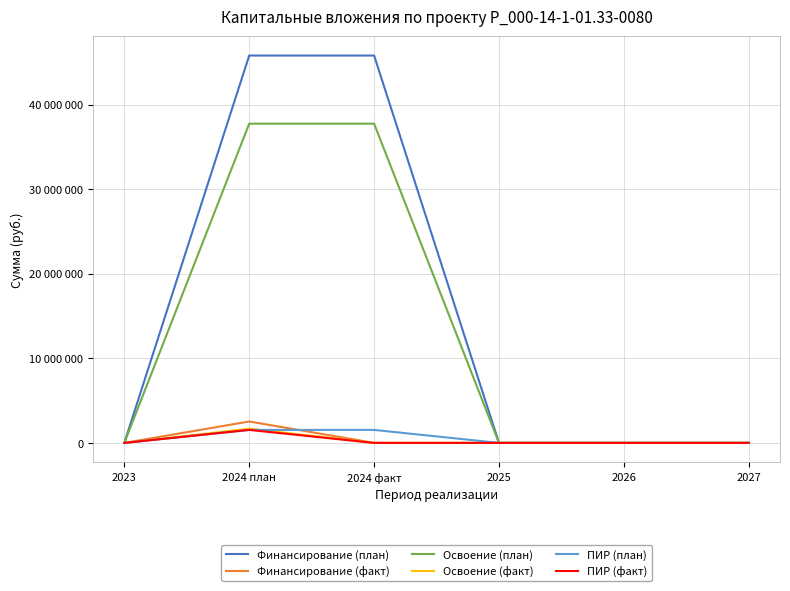

What are all the series names shown in the legend?

Финансирование (план), Финансирование (факт), Освоение (план), Освоение (факт), ПИР (план), ПИР (факт)